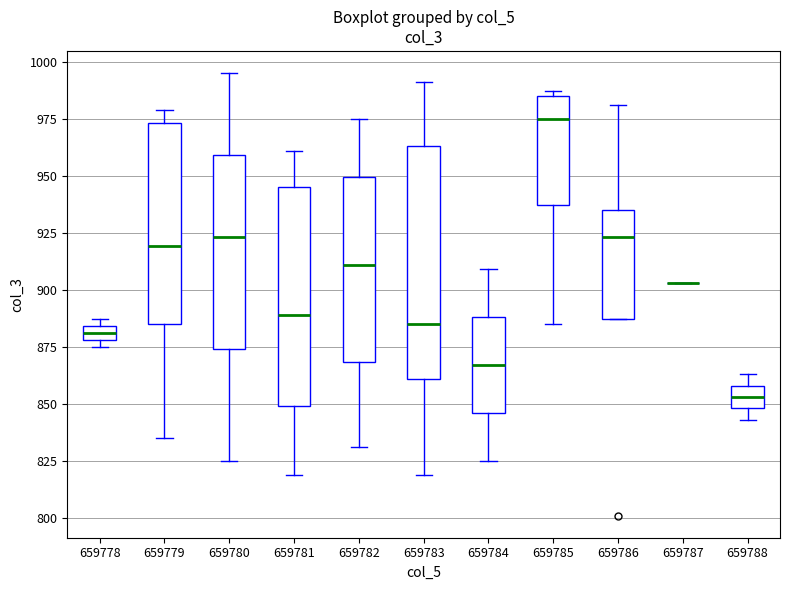

Comparing the boxes themselves (not the whiskers), which one is the tallest?

659783